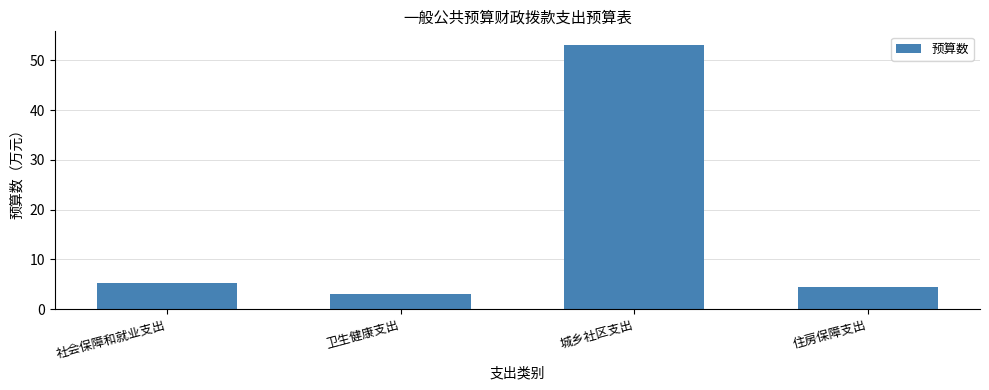

True or false: the data shows 26.0 at 城乡社区支出.

False